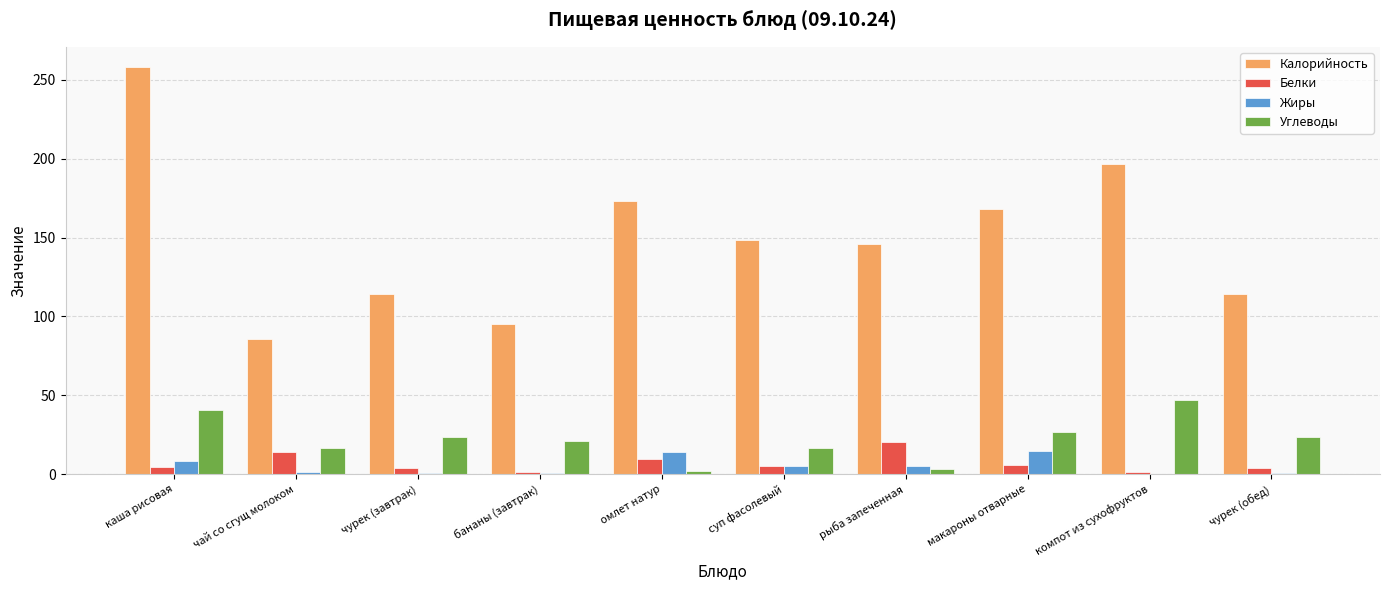

Which label corresponds to the largest value in the chart?

каша рисовая